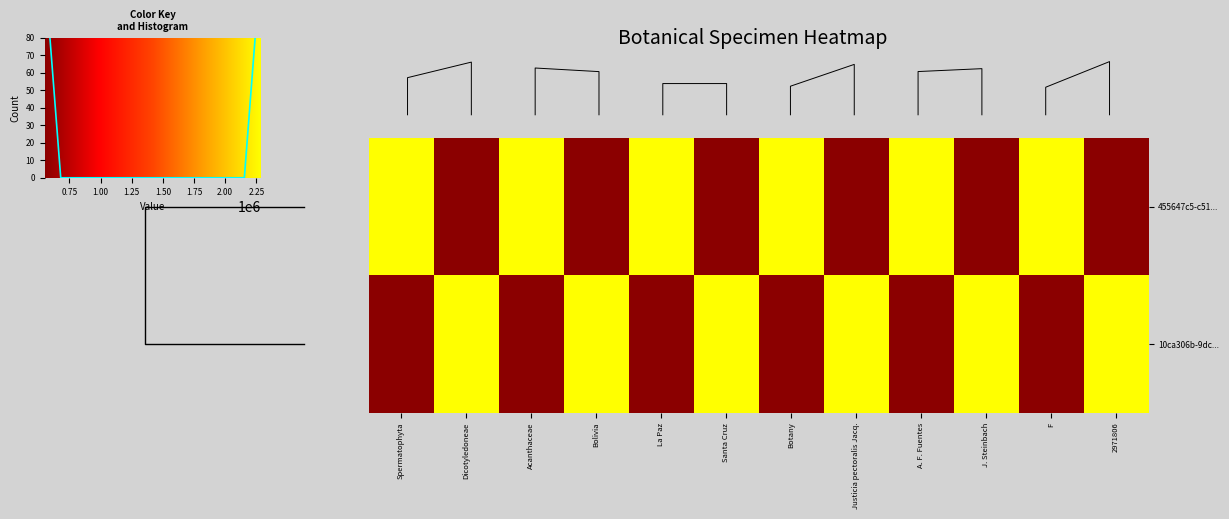

Reading left to right, transcribe all the data shown in this chart.

455647c5-c519-4894-a076-734e2011f4ca: Spermatophyta=2283321	Dicotyledoneae=550275	Acanthaceae=2283321	Bolivia=550275	La Paz=2283321	Santa Cruz=550275	Botany=2283321	Justicia pectoralis Jacq.=550275	A. F. Fuentes=2283321	J. Steinbach=550275	F=2283321	2971806=550275
10ca306b-9dc1-499a-aef9-d5a213995952: Spermatophyta=550275	Dicotyledoneae=2283321	Acanthaceae=550275	Bolivia=2283321	La Paz=550275	Santa Cruz=2283321	Botany=550275	Justicia pectoralis Jacq.=2283321	A. F. Fuentes=550275	J. Steinbach=2283321	F=550275	2971806=2283321